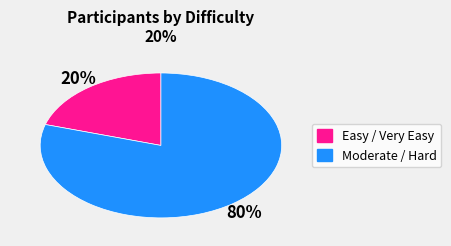

To the nearest percent, what is the average slice percentage?

50%